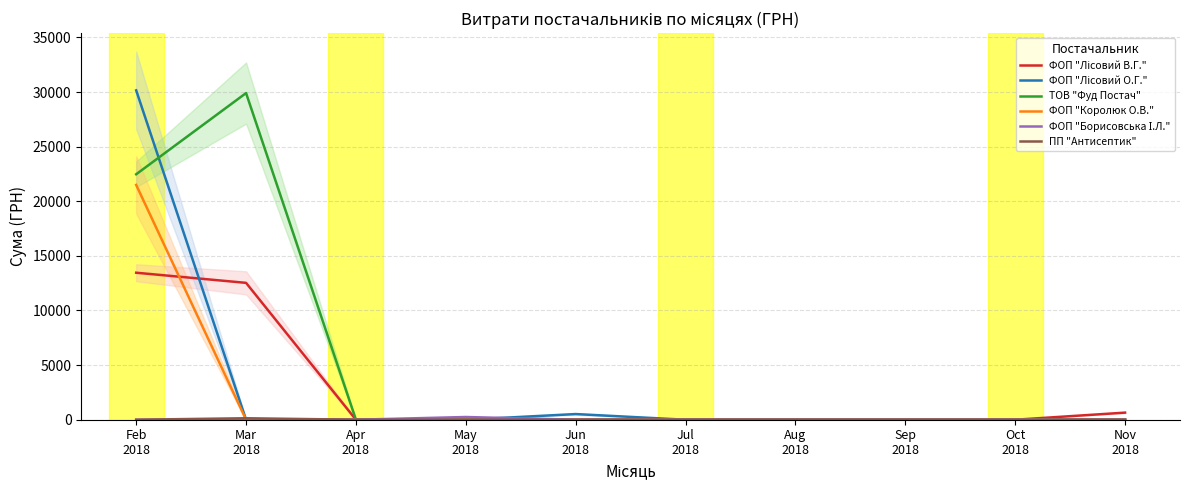

How many positive values does the ФОП "Лісовий О.Г." series have?

2